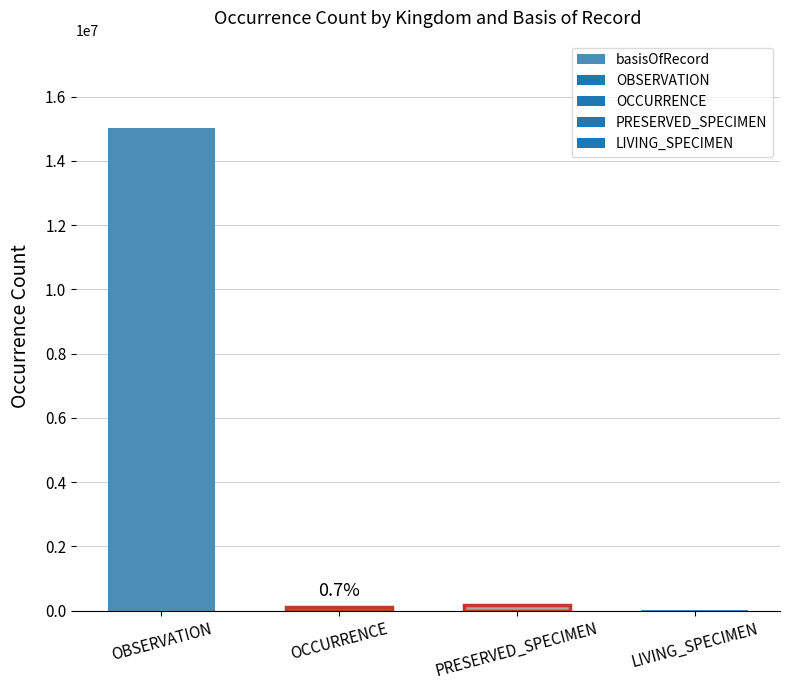

What is the approximate value at LIVING_SPECIMEN?

24958